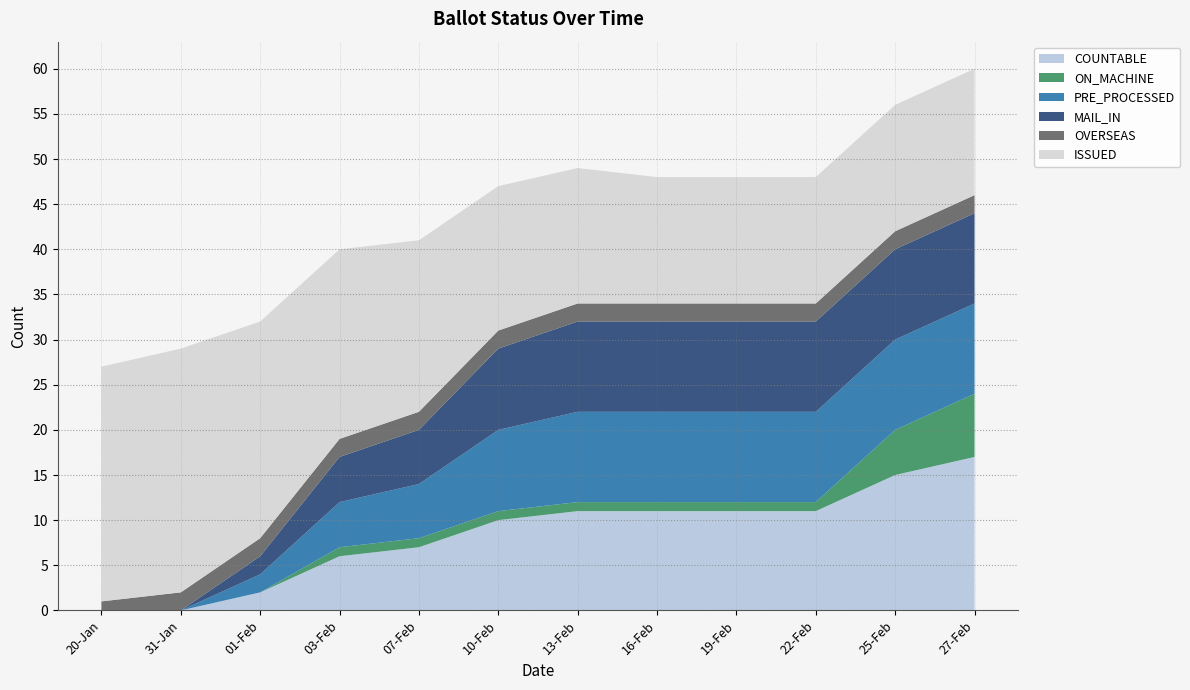

Reading right to left, transcribe all the data shown in this chart.

COUNTABLE: 27-Feb=17	25-Feb=15	22-Feb=11	19-Feb=11	16-Feb=11	13-Feb=11	10-Feb=10	07-Feb=7	03-Feb=6	01-Feb=2	31-Jan=0	20-Jan=0
ON_MACHINE: 27-Feb=7	25-Feb=5	22-Feb=1	19-Feb=1	16-Feb=1	13-Feb=1	10-Feb=1	07-Feb=1	03-Feb=1	01-Feb=0	31-Jan=0	20-Jan=0
PRE_PROCESSED: 27-Feb=10	25-Feb=10	22-Feb=10	19-Feb=10	16-Feb=10	13-Feb=10	10-Feb=9	07-Feb=6	03-Feb=5	01-Feb=2	31-Jan=0	20-Jan=0
MAIL_IN: 27-Feb=10	25-Feb=10	22-Feb=10	19-Feb=10	16-Feb=10	13-Feb=10	10-Feb=9	07-Feb=6	03-Feb=5	01-Feb=2	31-Jan=0	20-Jan=0
OVERSEAS: 27-Feb=2	25-Feb=2	22-Feb=2	19-Feb=2	16-Feb=2	13-Feb=2	10-Feb=2	07-Feb=2	03-Feb=2	01-Feb=2	31-Jan=2	20-Jan=1
ISSUED: 27-Feb=14	25-Feb=14	22-Feb=14	19-Feb=14	16-Feb=14	13-Feb=15	10-Feb=16	07-Feb=19	03-Feb=21	01-Feb=24	31-Jan=27	20-Jan=26